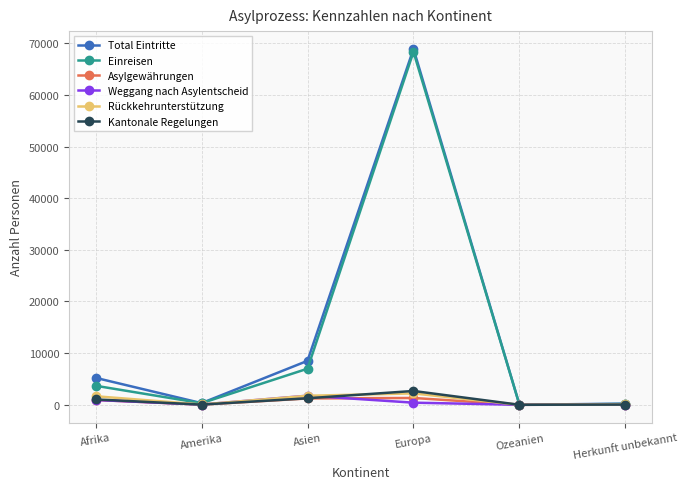

What is the label of the 6th point from the left?

Herkunft unbekannt